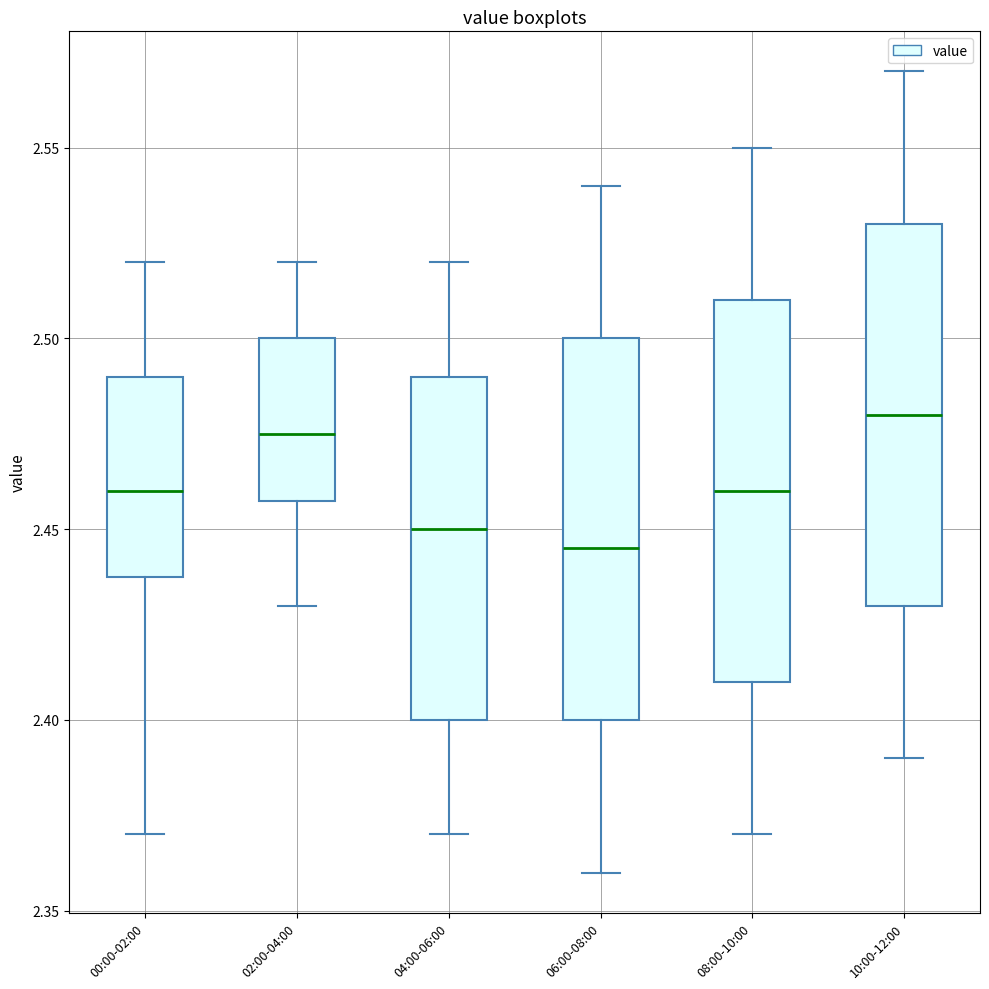

Reading left to right, transcribe this box plot: for each box, give where its median line is, the range the box spans, and where its two whiskers end, as read against the y-axis. The values are not printed on the chart, so give them approximately, as read against the axis.

00:00-02:00: median 2.460, box 2.440 to 2.490, whiskers 2.370 to 2.520
02:00-04:00: median 2.475, box 2.460 to 2.500, whiskers 2.430 to 2.520
04:00-06:00: median 2.450, box 2.400 to 2.490, whiskers 2.370 to 2.520
06:00-08:00: median 2.445, box 2.400 to 2.500, whiskers 2.360 to 2.540
08:00-10:00: median 2.460, box 2.410 to 2.510, whiskers 2.370 to 2.550
10:00-12:00: median 2.480, box 2.430 to 2.530, whiskers 2.390 to 2.570